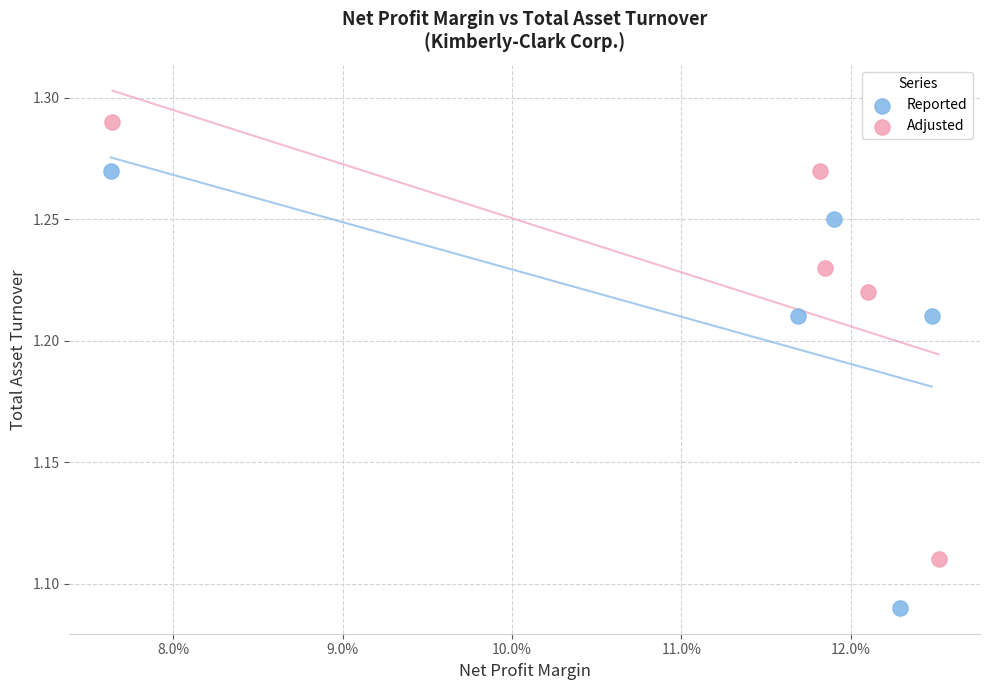

Which series contains the highest Y value?

Adjusted